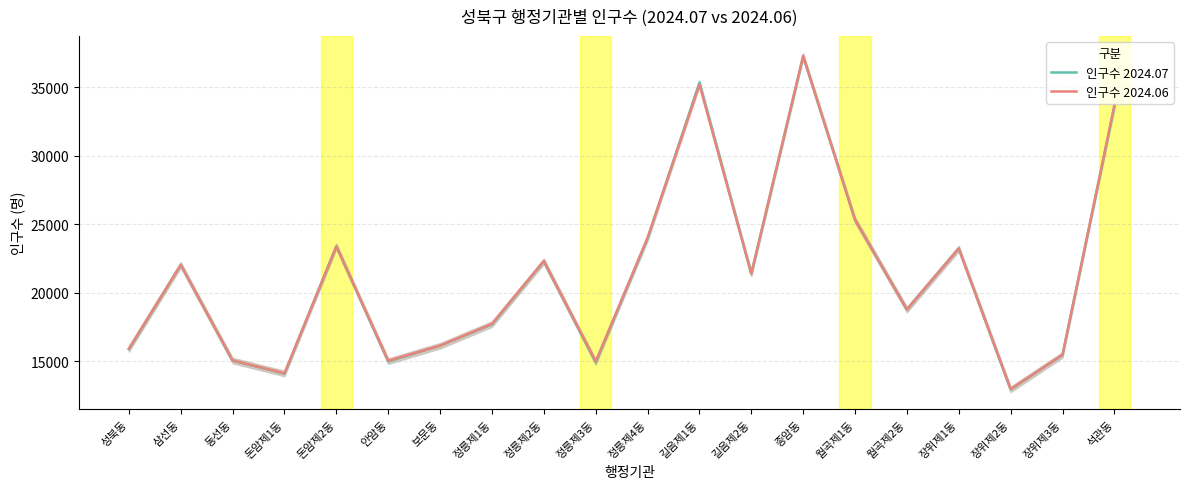

What is the difference between the second highest and minimum values in the 인구수 2024.07 series?

22417